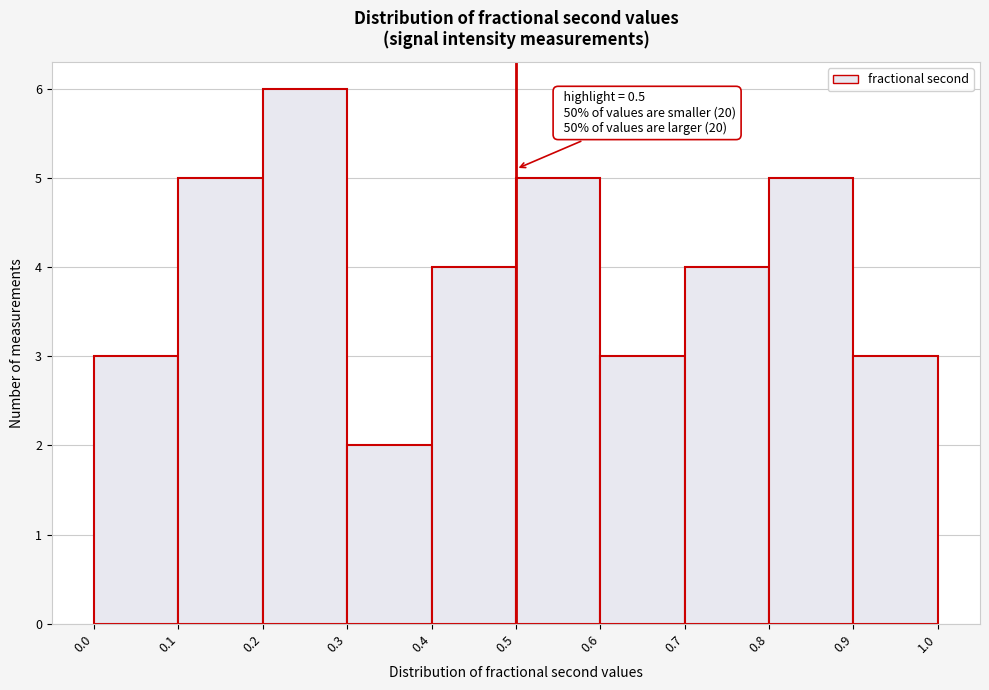

Which range on the x-axis has the tallest bar?

0.2 to 0.3